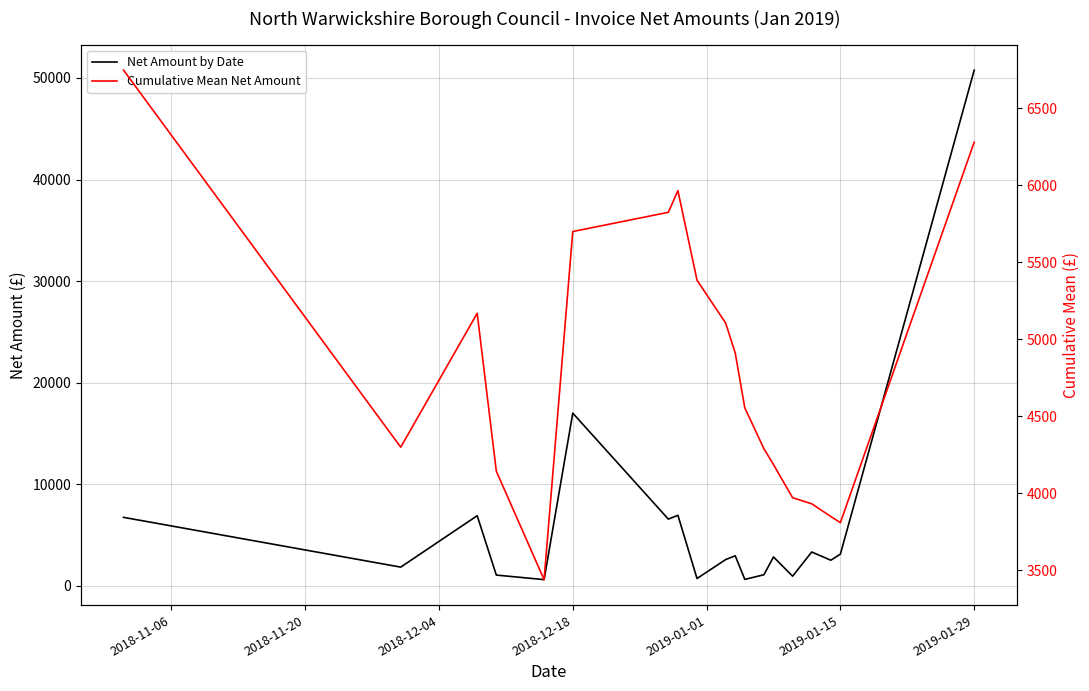

Reading right to left, list all the values displayed in this chart.

Net Amount by Date: 50767.6	3129.6	2529.0	3338.3	958.8	2850.0	1100.0	640.0	2964.8	2595.6	730.0	6951.0	6575.0	17007.0	620.0	1066.8	6909.8	1850.0	6748.7
Cumulative Mean Net Amount: 6280.6	3809.1	3849.1	3931.6	3971.2	4186.3	4289.1	4554.9	4910.8	5105.4	5384.3	5966.0	5825.3	5700.4	3439.1	4143.8	5169.5	4299.4	6748.7